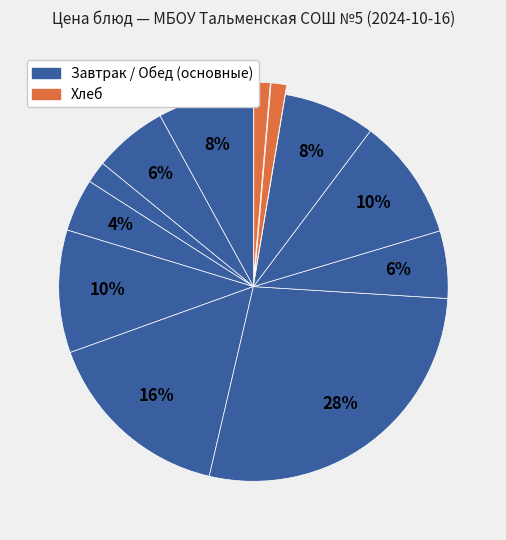

How many slices are in this pie chart?

12